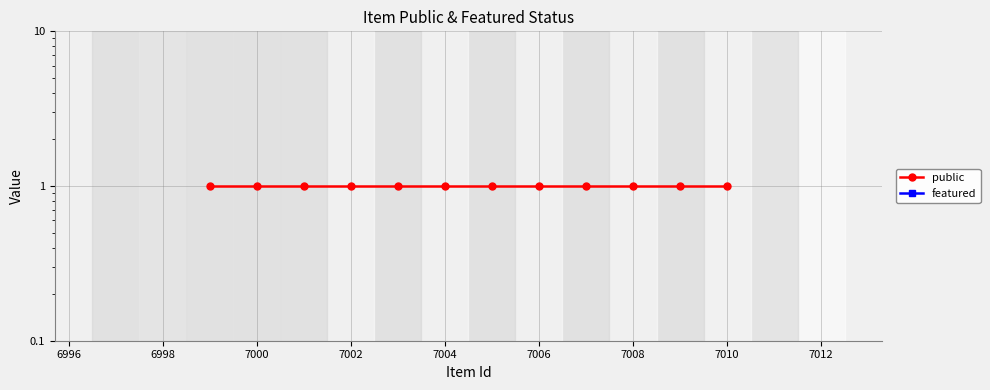

Is this an area chart (filled region under the line)?

No